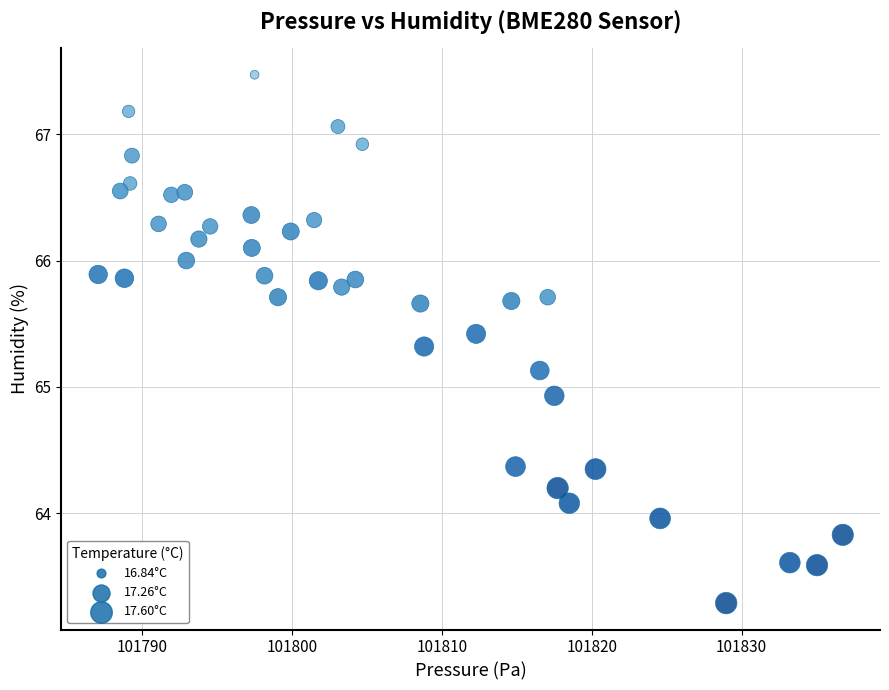

What Y value in the scatter plot is closest to 65?

64.9